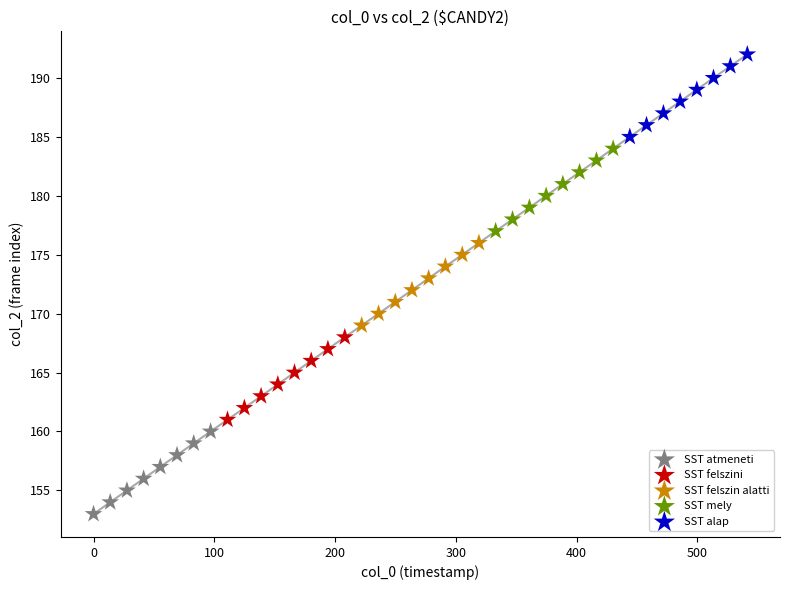

Which series reaches the maximum Y coordinate?

SST alap